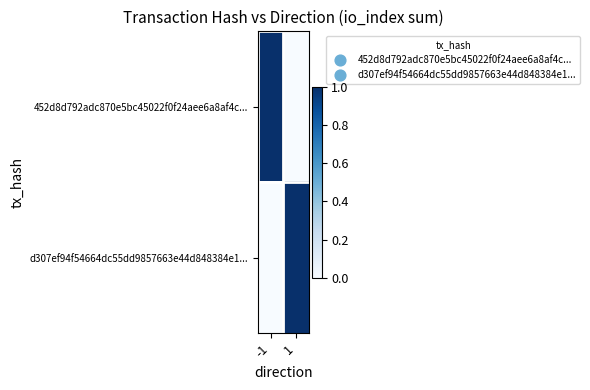

At -1, list the series in order from largest to smallest.

452d8d792adc870e5bc45022f0f24aee6a8af4c..., d307ef94f54664dc55dd9857663e44d848384e1...